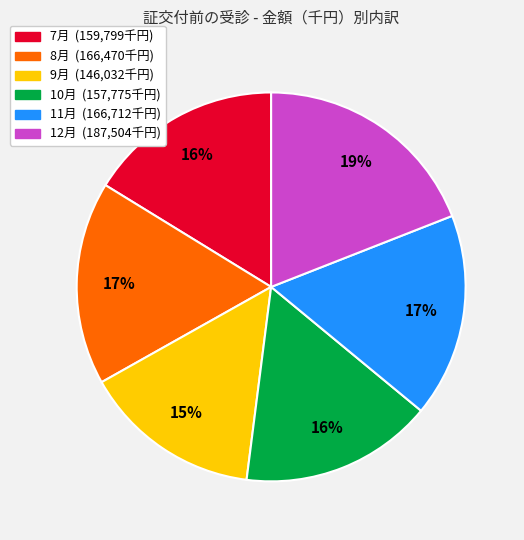

What percentage is the 7月 slice, to the nearest percent?

16%